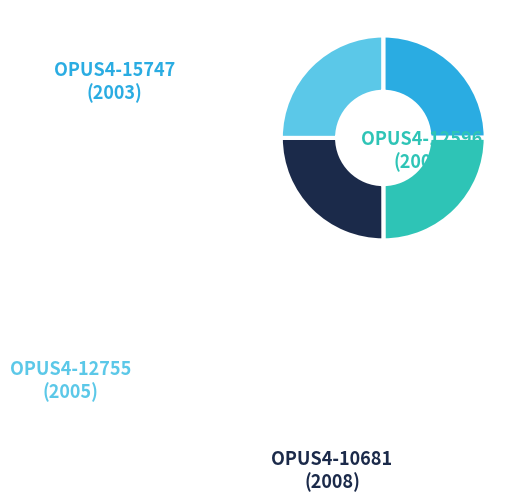

Does OPUS4-15747 account for over 50% of the chart?

No